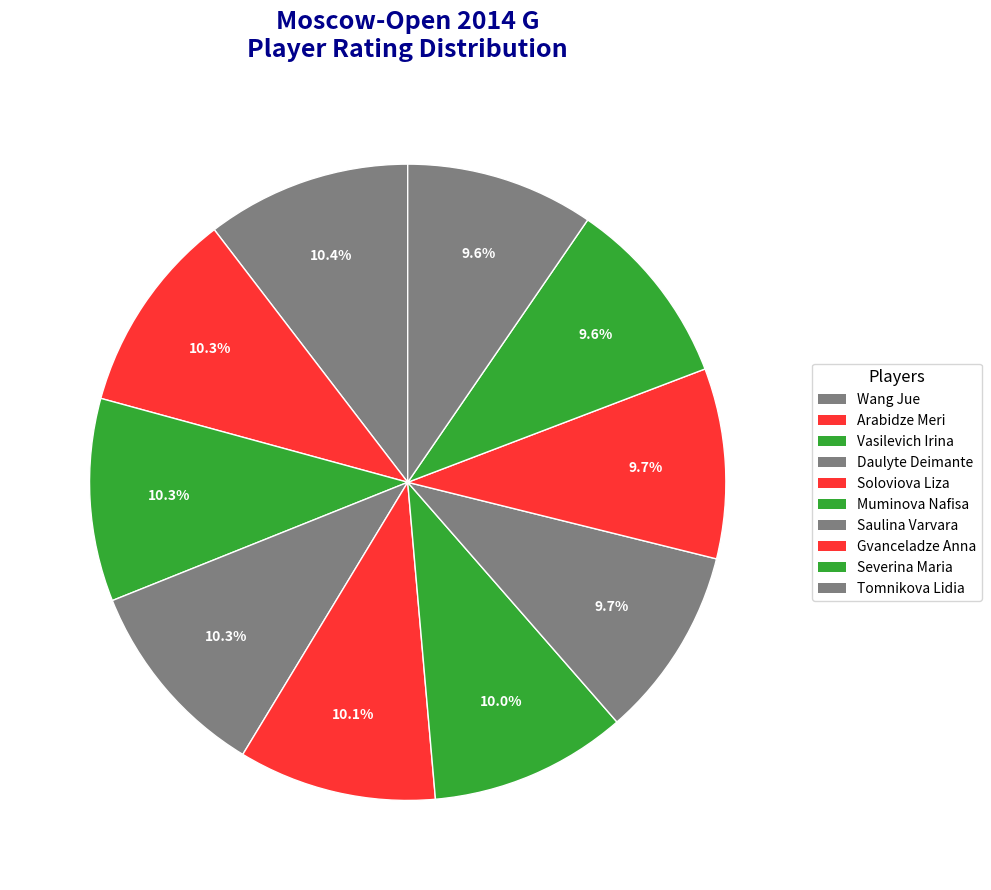

Does any single category account for the majority?

No